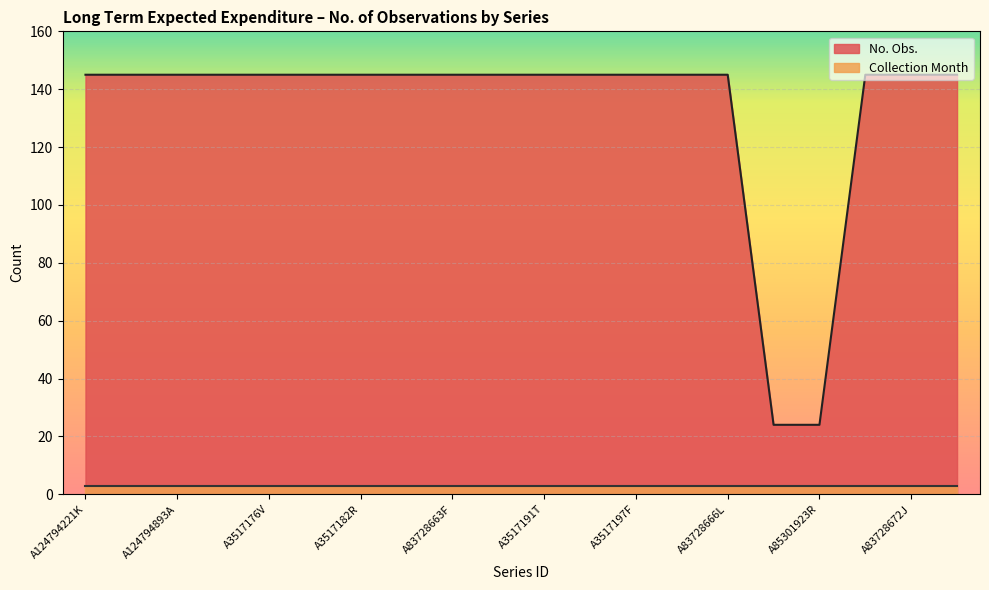

Rank the categories by value from highest to lowest.

A124794221K, A3517170F, A124794893A, A3517173L, A3517176V, A3517179A, A3517182R, A3517185W, A83728663F, A3517188C, A3517191T, A3517194X, A3517197F, A3517200J, A83728666L, A83728669V, A83728672J, A124794222L, A85301898X, A85301923R